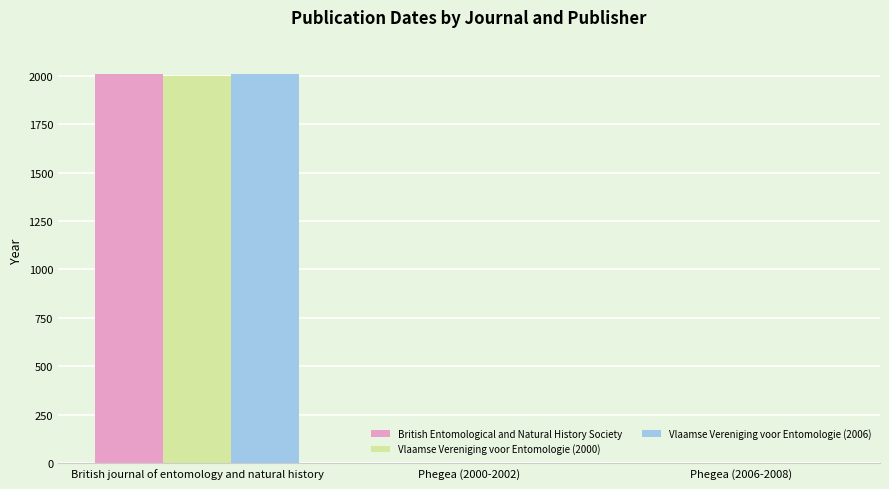

What is the total value across all series at British journal of entomology and natural history?

6016